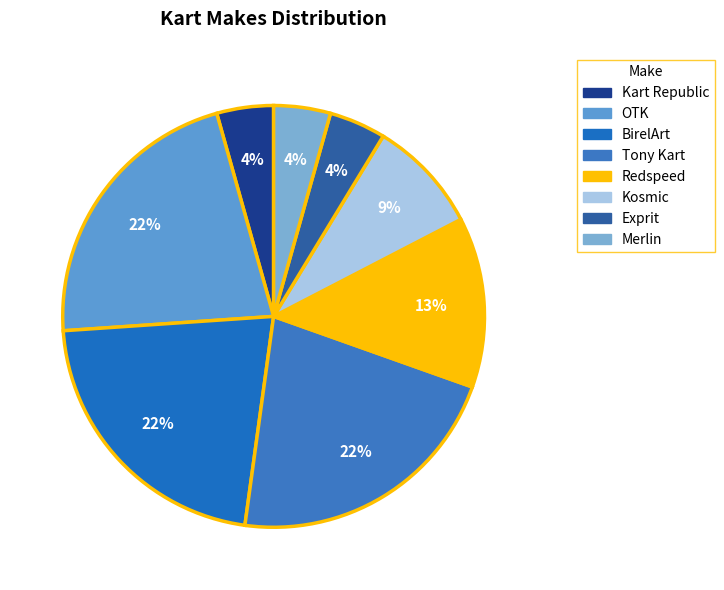

Is there a majority slice in this chart?

No